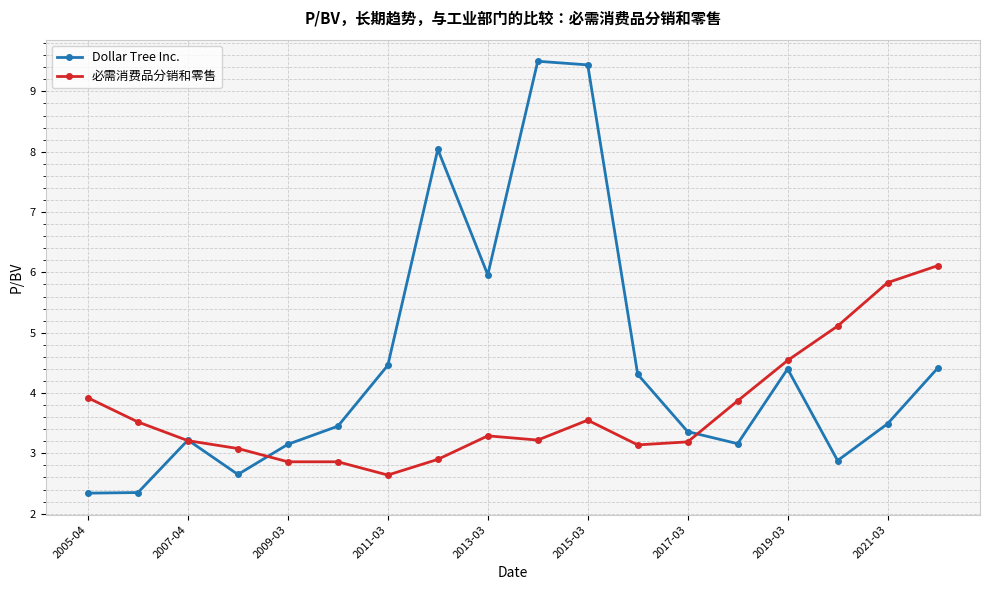

Rank the series by their maximum value, from highest to lowest.

Dollar Tree Inc., 必需消费品分销和零售